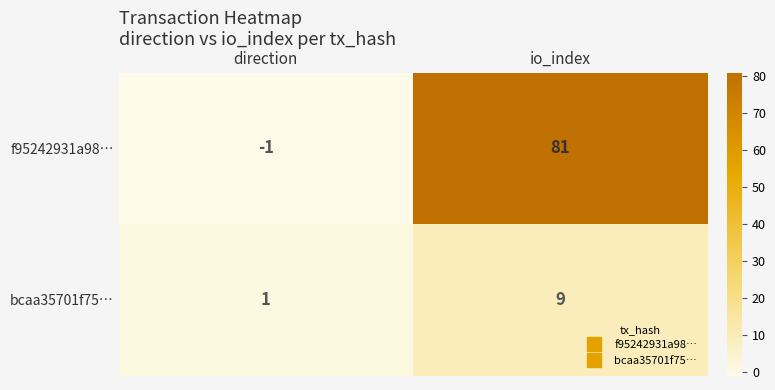

Which label corresponds to the smallest value in the chart?

direction